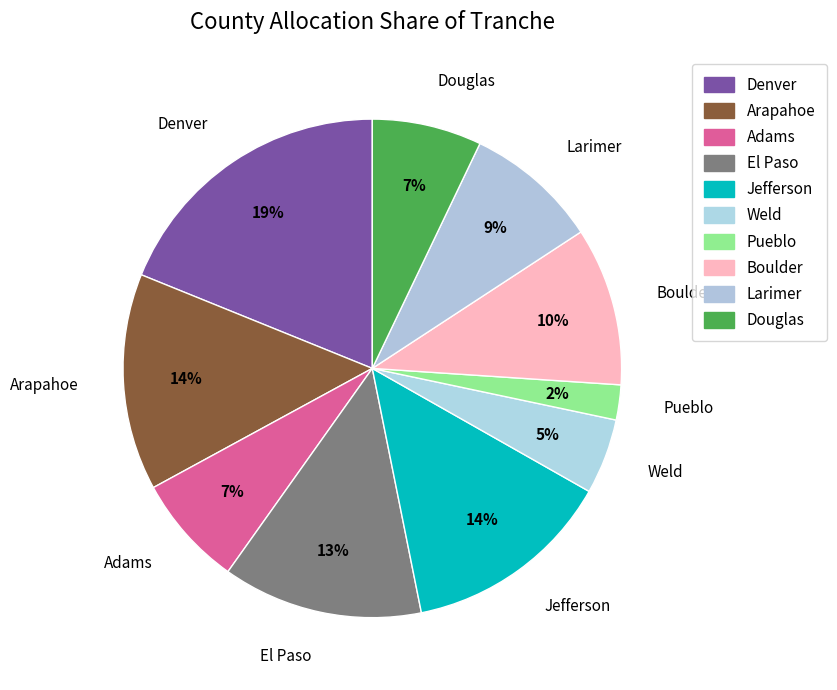

Count the number of slices in the pie.

10